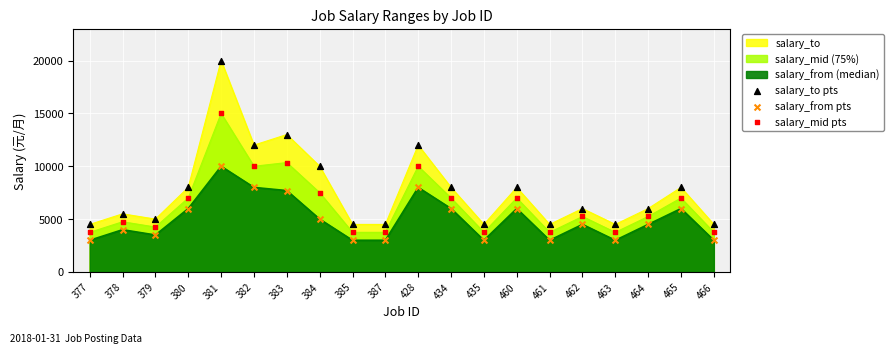

At which category is the sum across all series the highest?

381